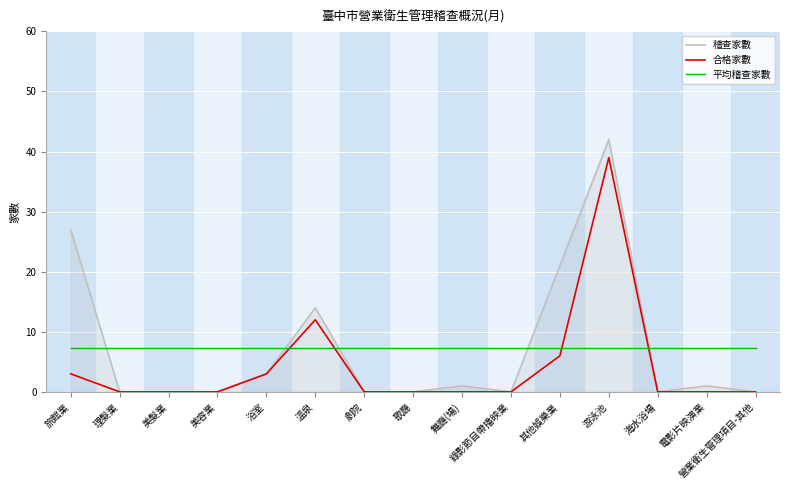

At which label does 合格家數 reach its peak?

游泳池